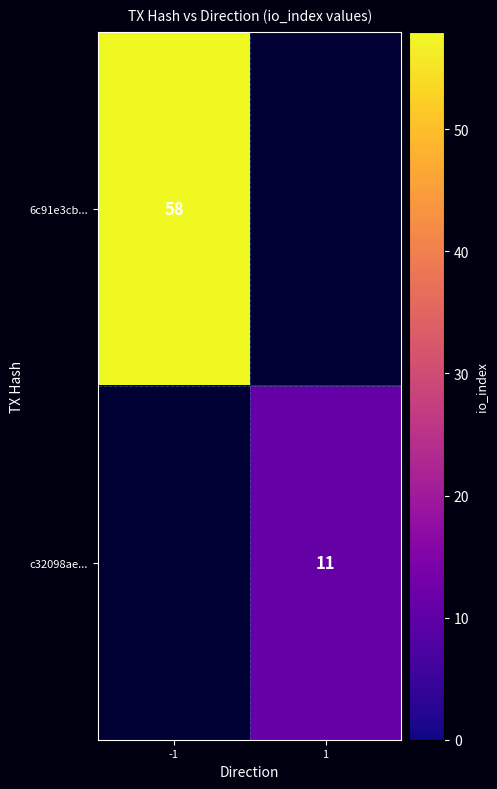

The value of c32098ae... at 1 is 11. True or false?

True